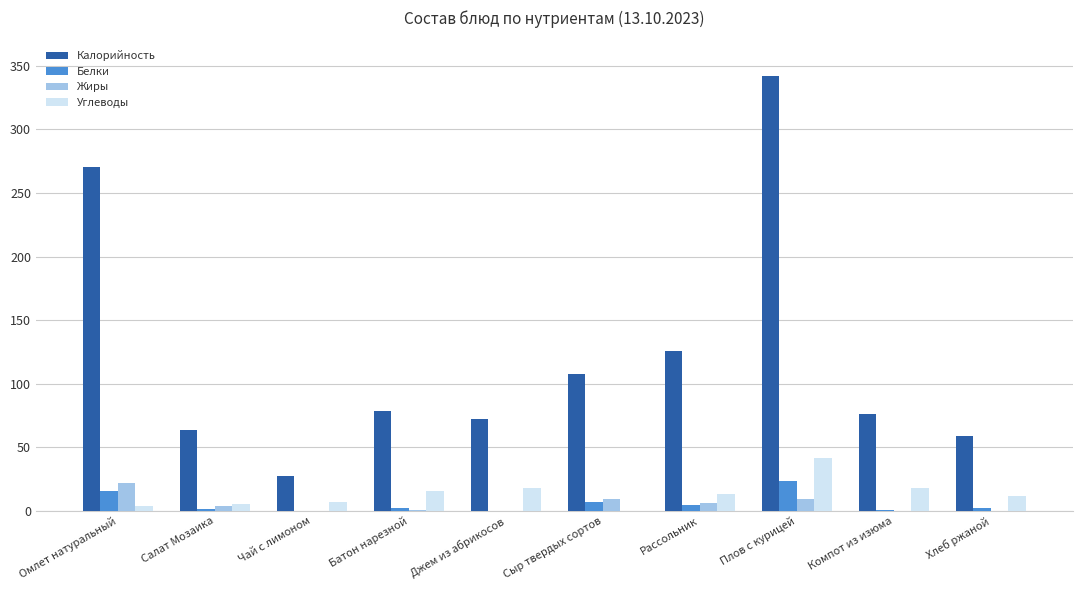

What is the greatest value displayed?

342.0